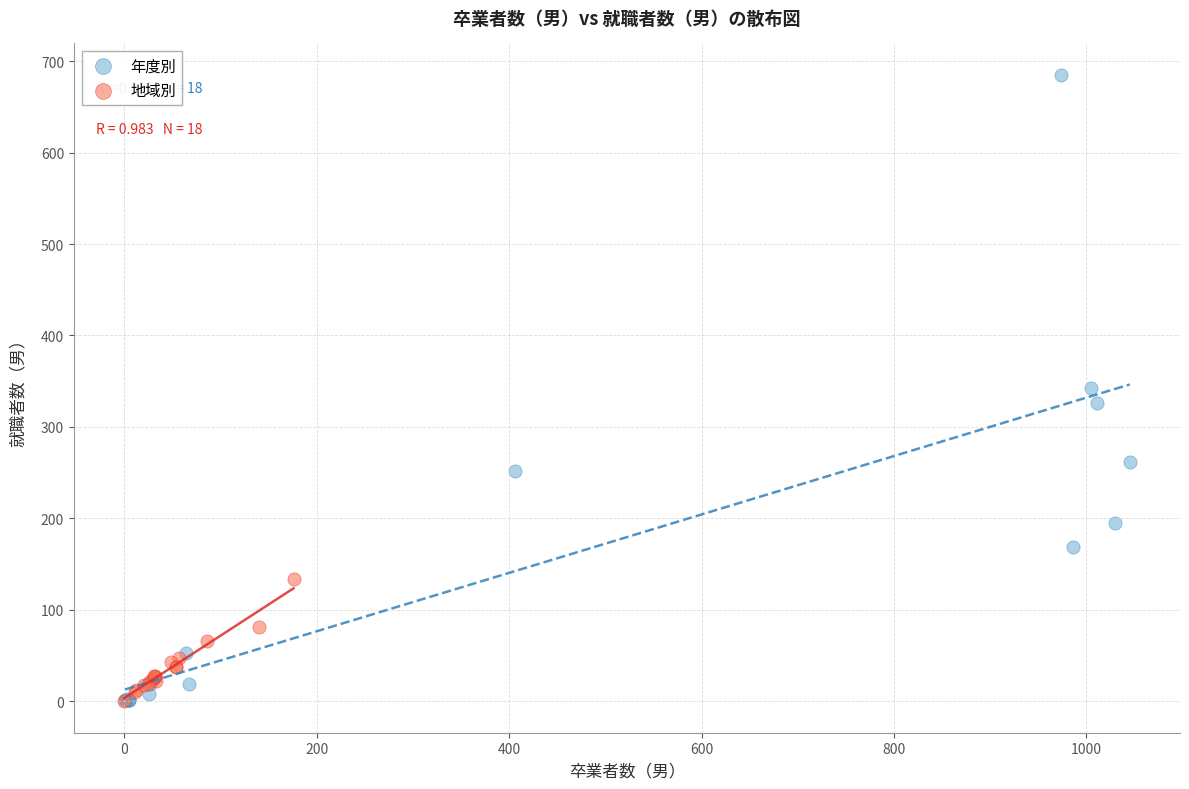

Which series has the largest Y range (max minus min)?

年度別